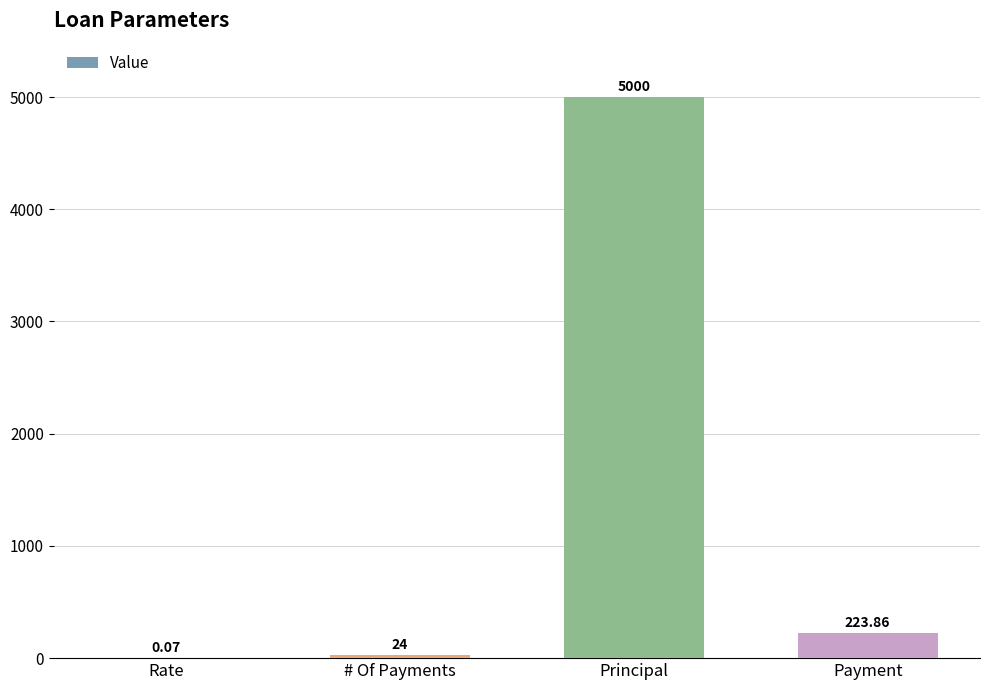

What is the sum of all values?

5247.9